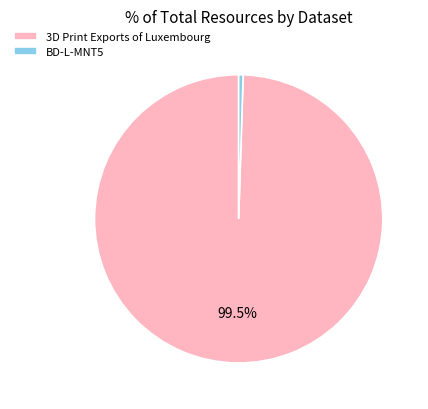

To the nearest percent, what is the combined percentage of 3D Print Exports of Luxembourg and BD-L-MNT5?

100%